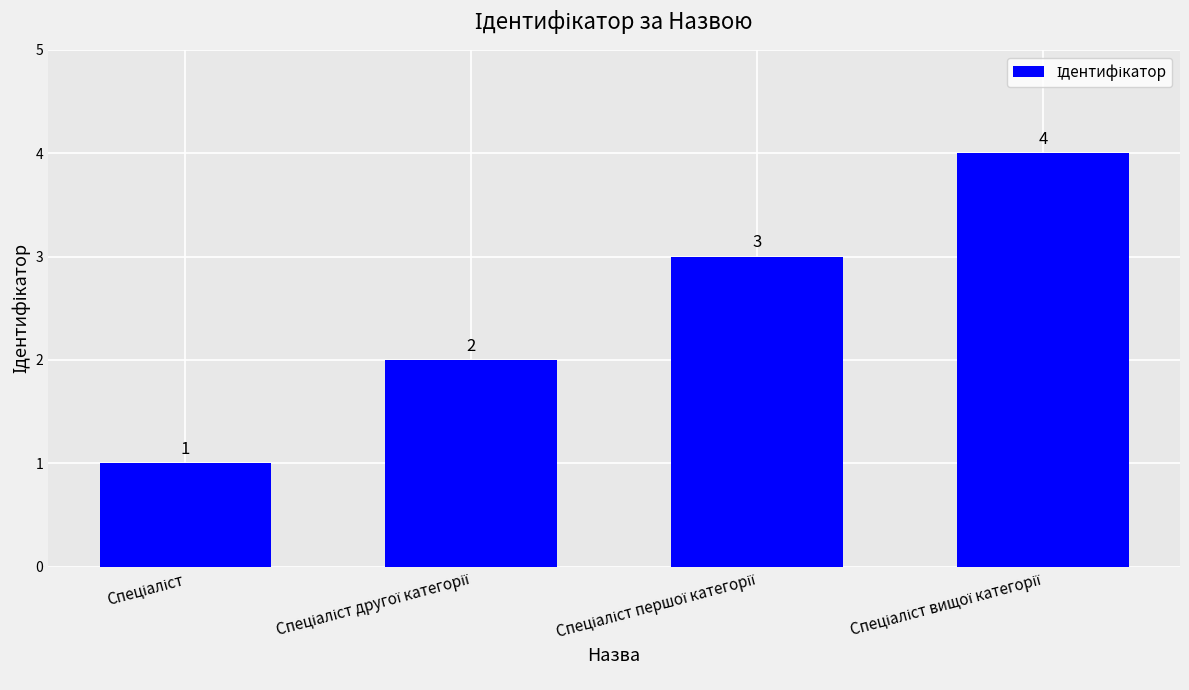

What is the sum of all values?

10